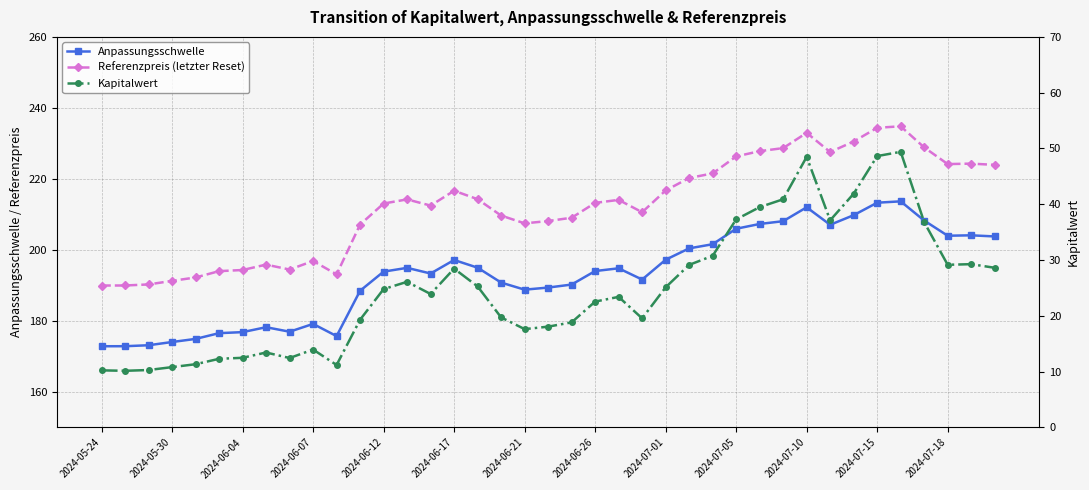

What is the sum of all Kapitalwert values?

968.5